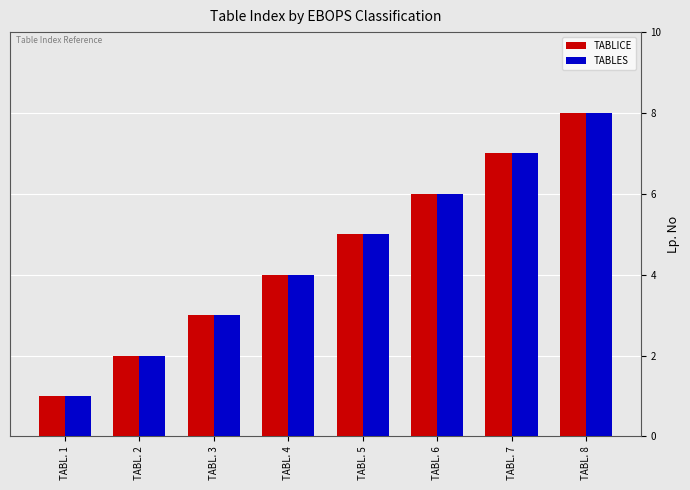

At which category is the sum across all series the highest?

TABL. 8